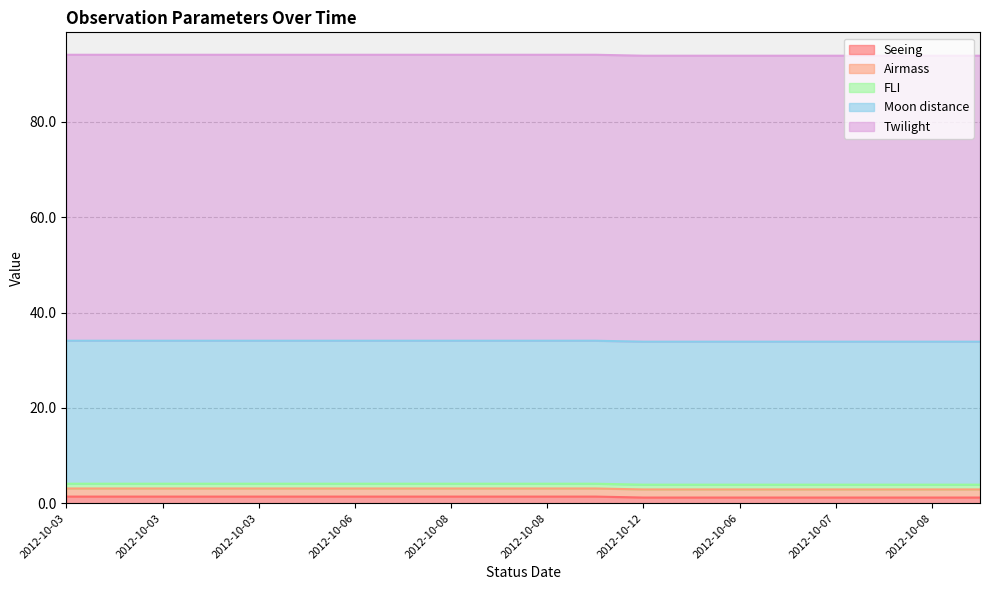

Read the Moon distance value at 2012-10-06.

30.0